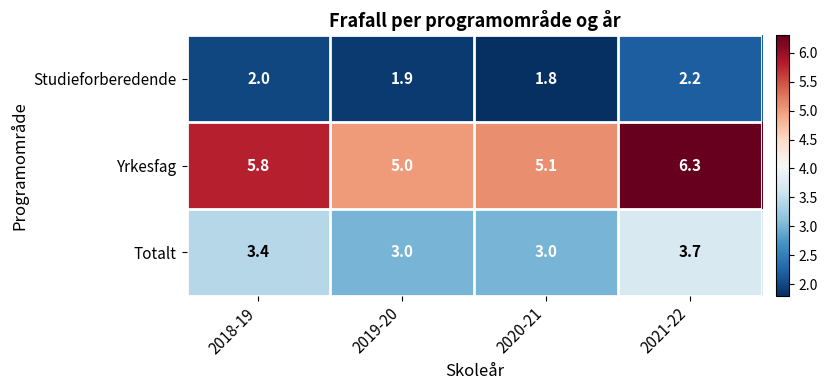

True or false: Studieforberedende has a value of 2.2 at 2021-22.

True